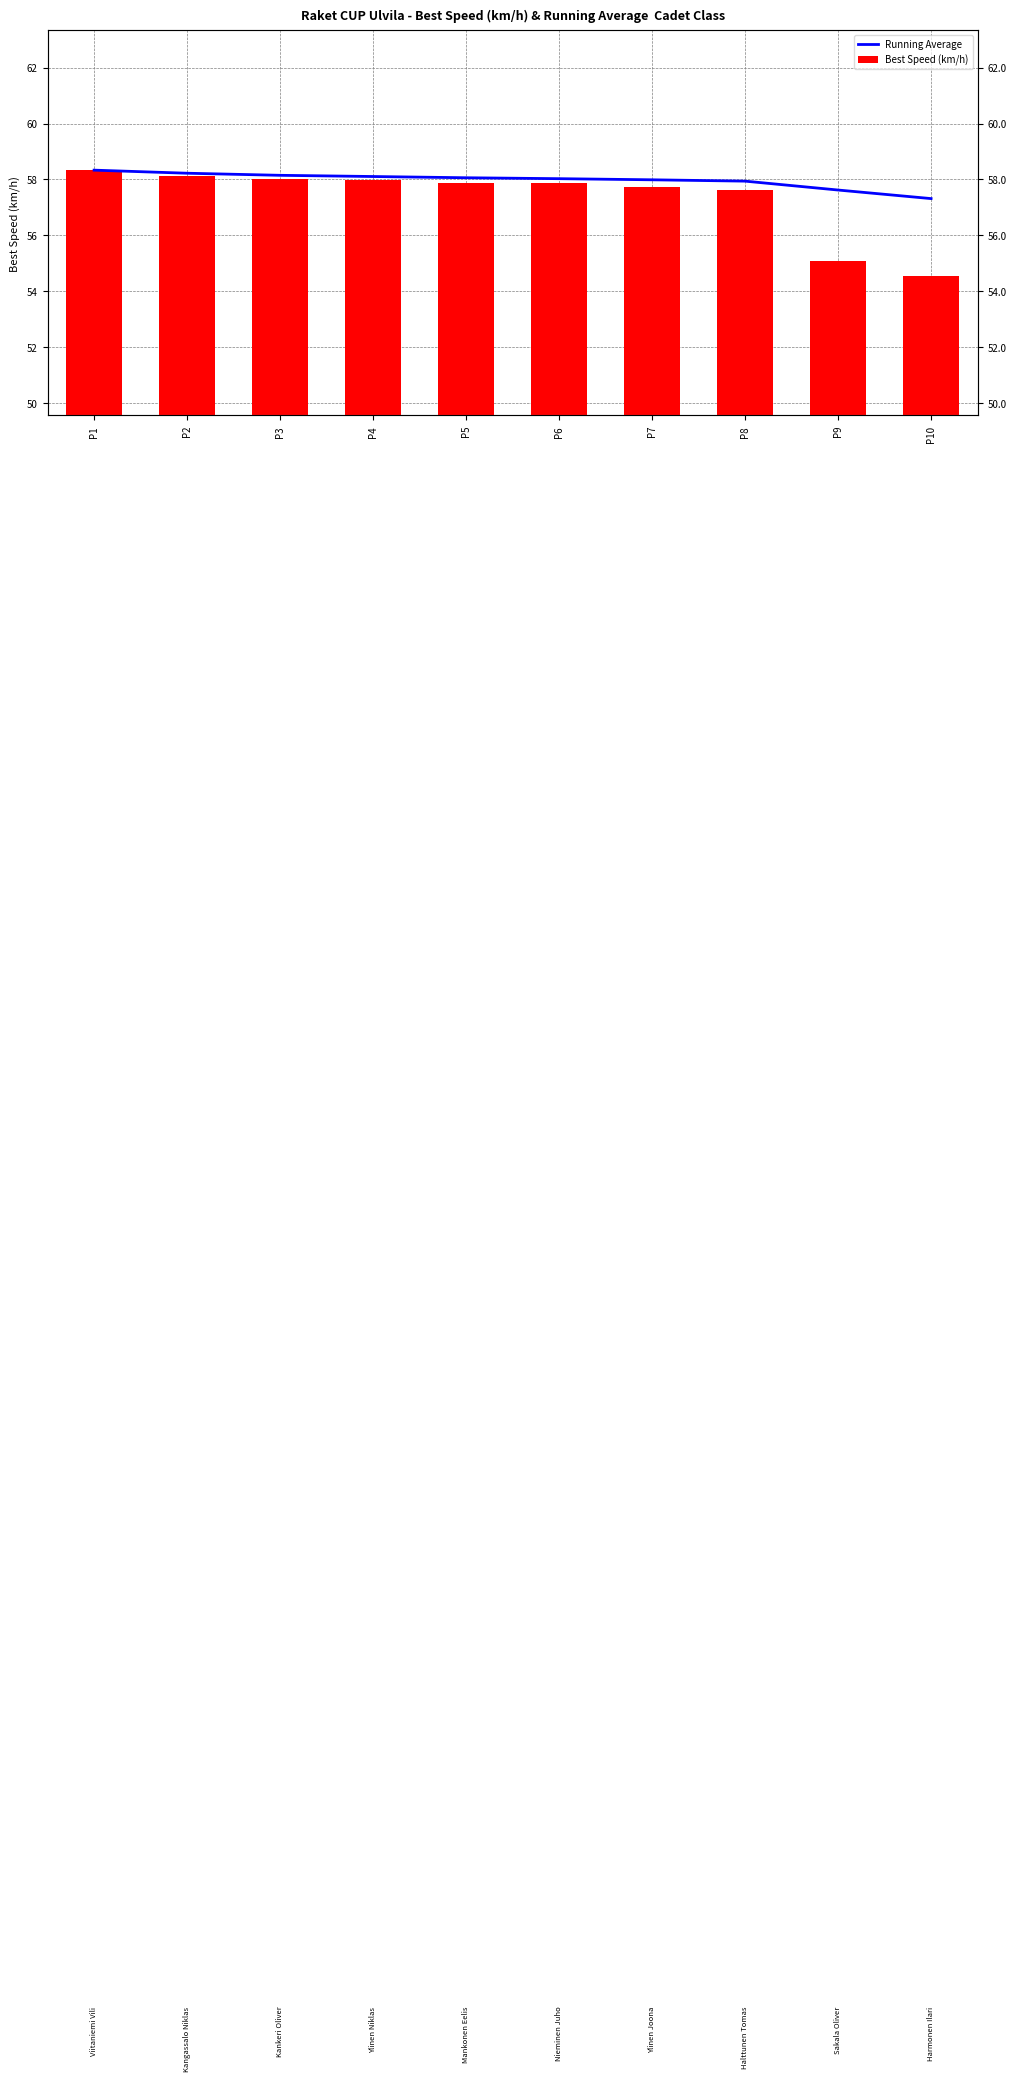

True or false: Best Speed (km/h) has a value of 57.6 at P8.

True